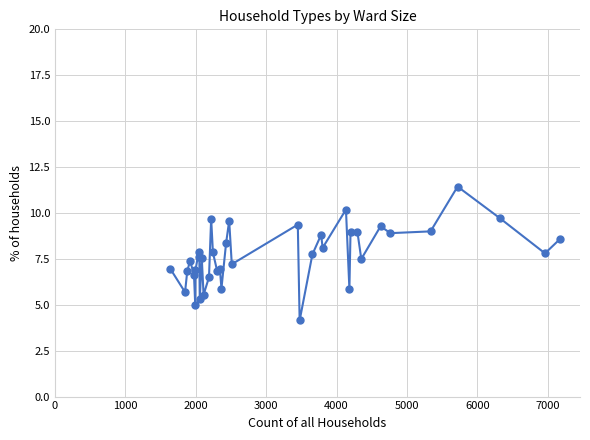

Count the number of categories in the chart.

38